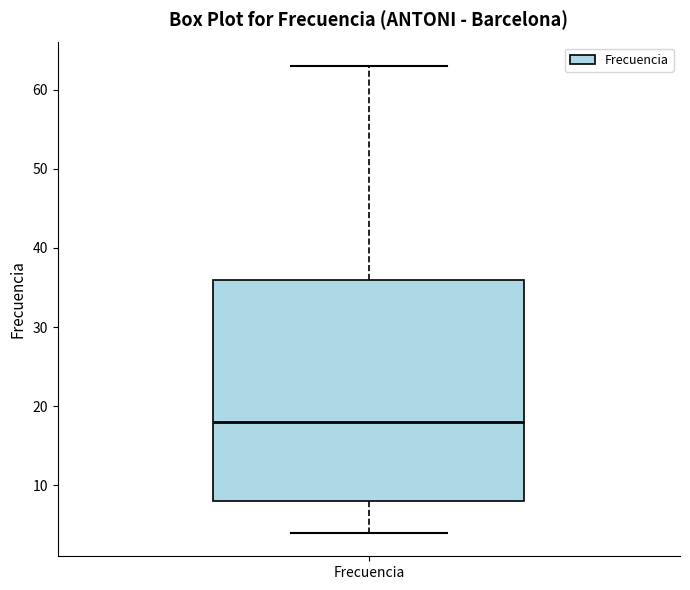

Read this box plot against the y-axis: the position of the median line, the range covered by the box, and the ends of both whiskers. The values are not printed on the chart, so give them approximately, as read against the axis.

median 18, box 8 to 36, whiskers 4 to 63